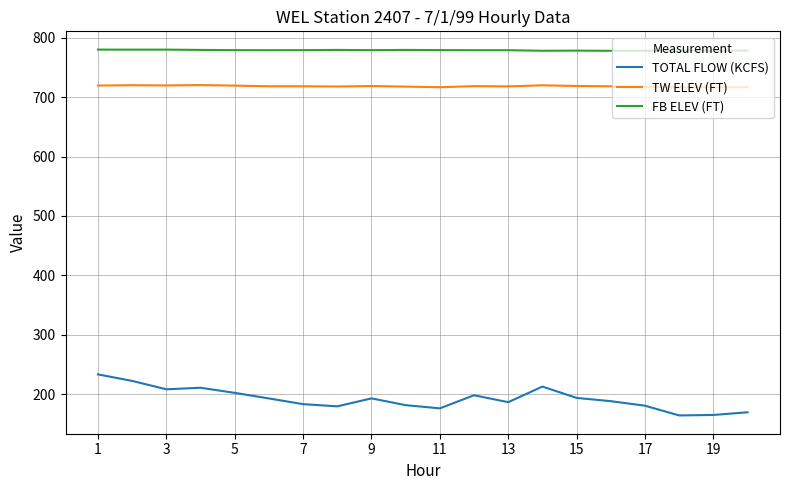

Which series has the largest total across all categories?

FB ELEV (FT)